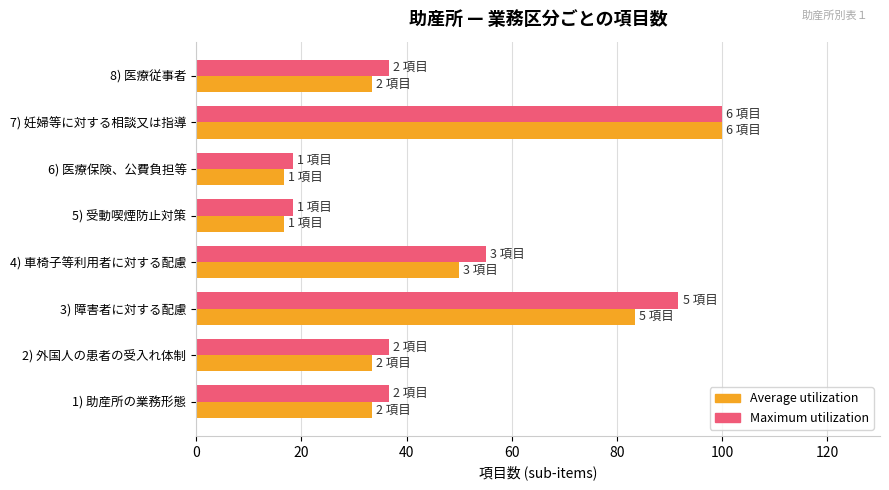

What is the sum of all Average utilization values?

366.7